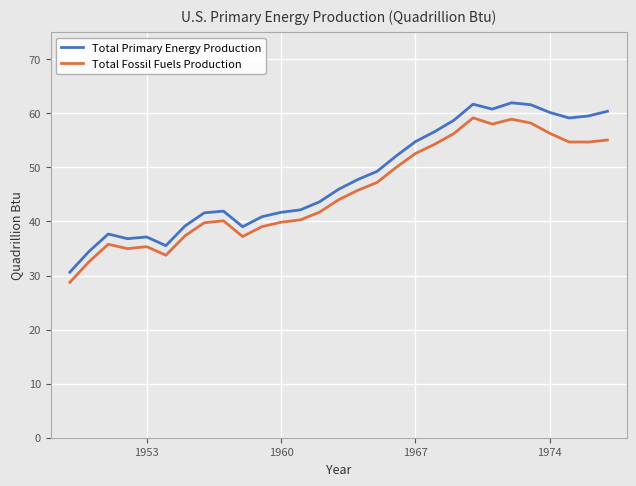

How many interior local valleys does the Total Primary Energy Production series have?

5